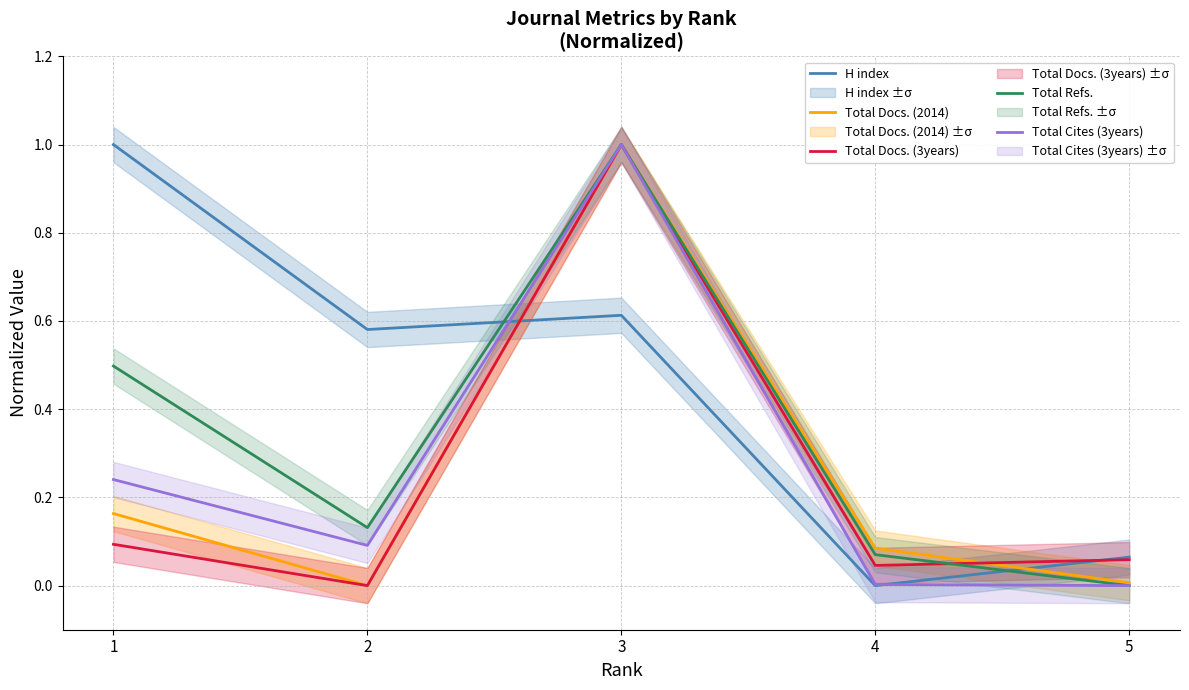

True or false: Total Refs. and Total Docs. (3years) intersect in this chart.

True